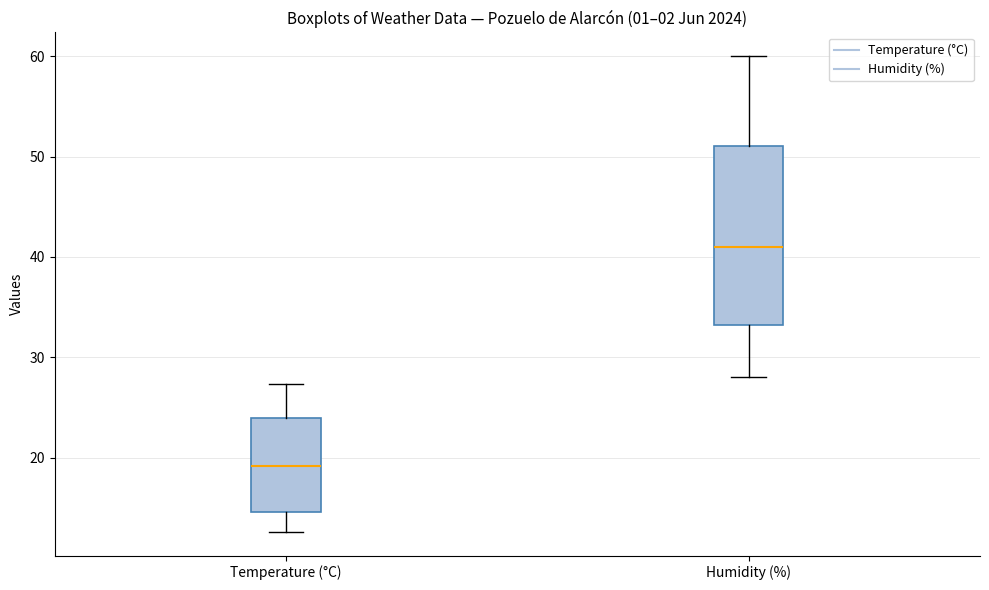

Reading left to right, read every box against the y-axis: the position of its median line, the range the box covers, and the ends of its whiskers. The values are not printed on the chart, so give them approximately, as read against the axis.

Temperature (°C): median 19, box 15 to 24, whiskers 13 to 27
Humidity (%): median 41, box 33 to 51, whiskers 28 to 60